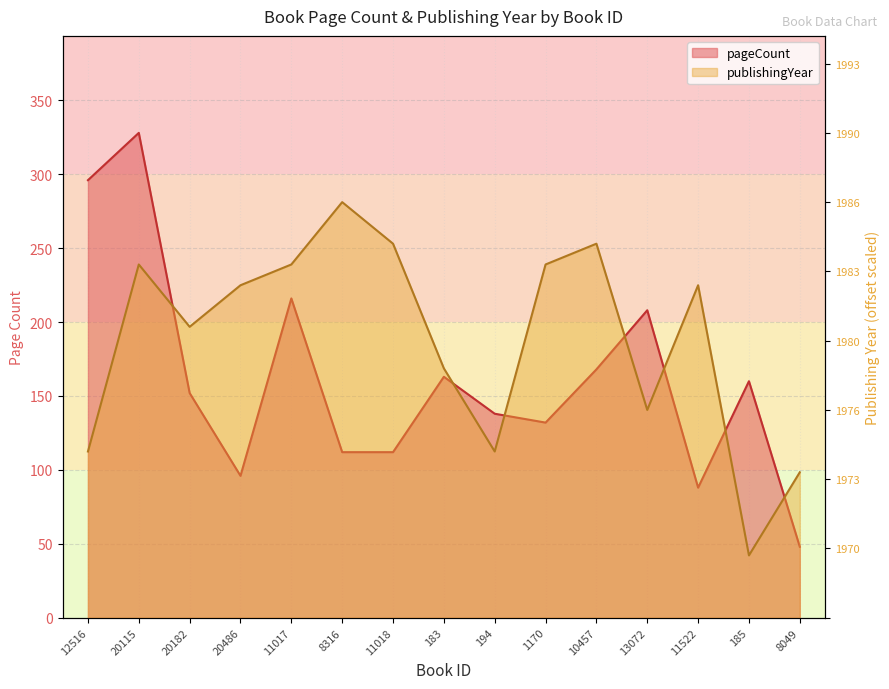

What is the difference between the maximum and minimum values in the pageCount series?

280